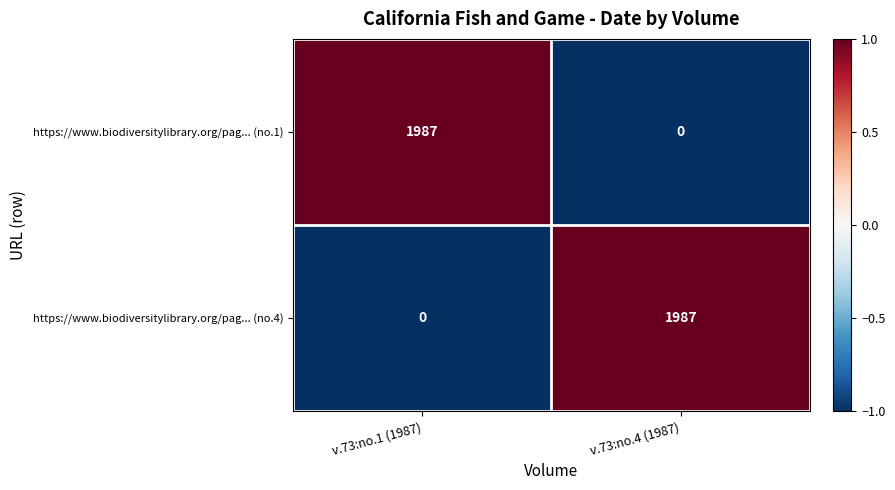

What is the smallest value displayed?

0